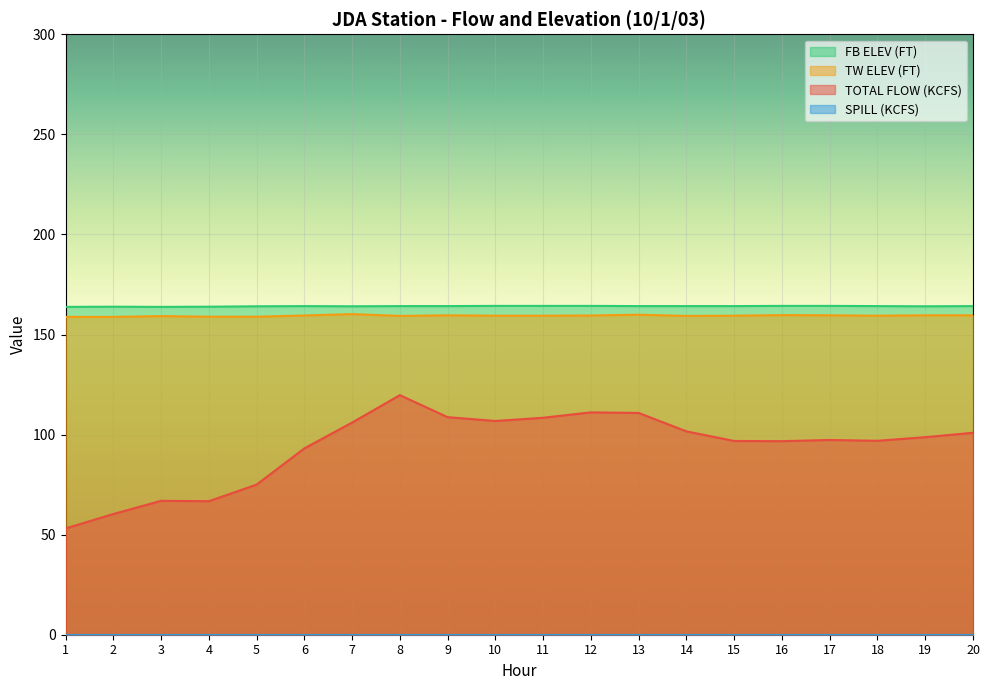

Does the chart display data point markers on the line(s)?

No